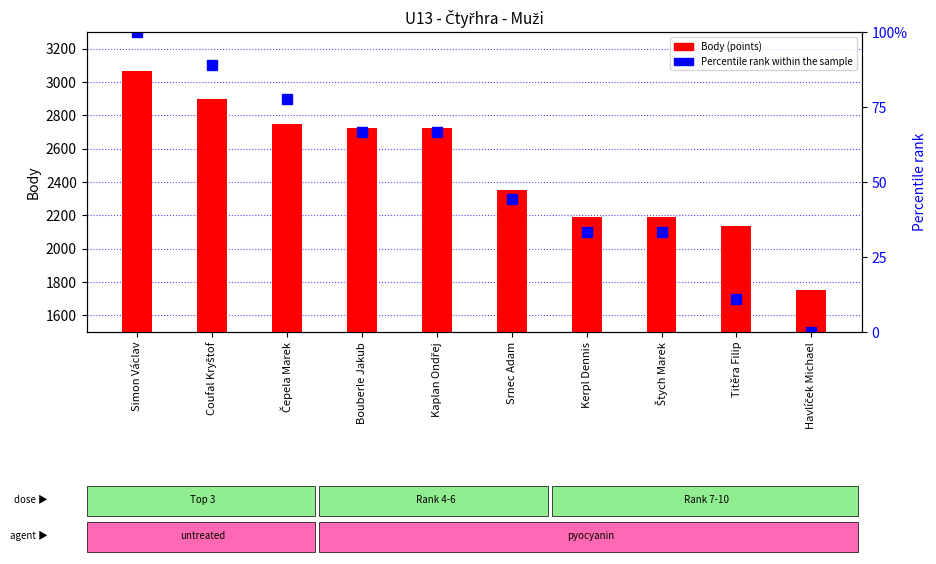

What is the value of the Body (points) bar at the 1st from the left?

1565.0